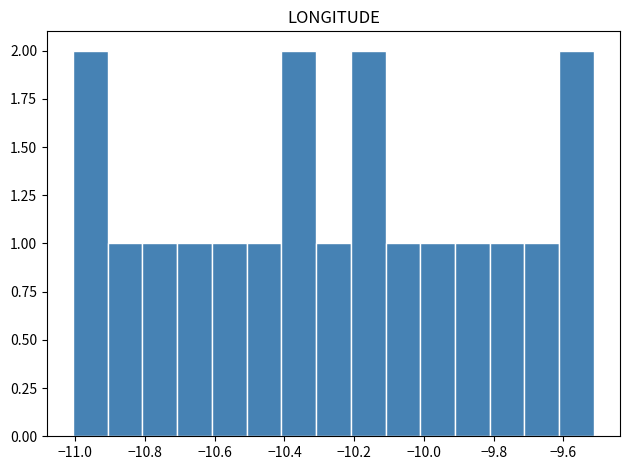

Reading left to right, list every bar in this chart as the range it spans on the x-axis followed by its height. Neither the bar edges nor the heights are printed on the chart, so give them approximately, as read against the axes.

-11.00 to -10.90: 2
-10.90 to -10.80: 1
-10.80 to -10.70: 1
-10.70 to -10.60: 1
-10.60 to -10.50: 1
-10.50 to -10.40: 1
-10.40 to -10.30: 2
-10.30 to -10.20: 1
-10.20 to -10.10: 2
-10.10 to -10.02: 1
-10.02 to -9.92: 1
-9.92 to -9.82: 1
-9.82 to -9.72: 1
-9.72 to -9.62: 1
-9.62 to -9.52: 2